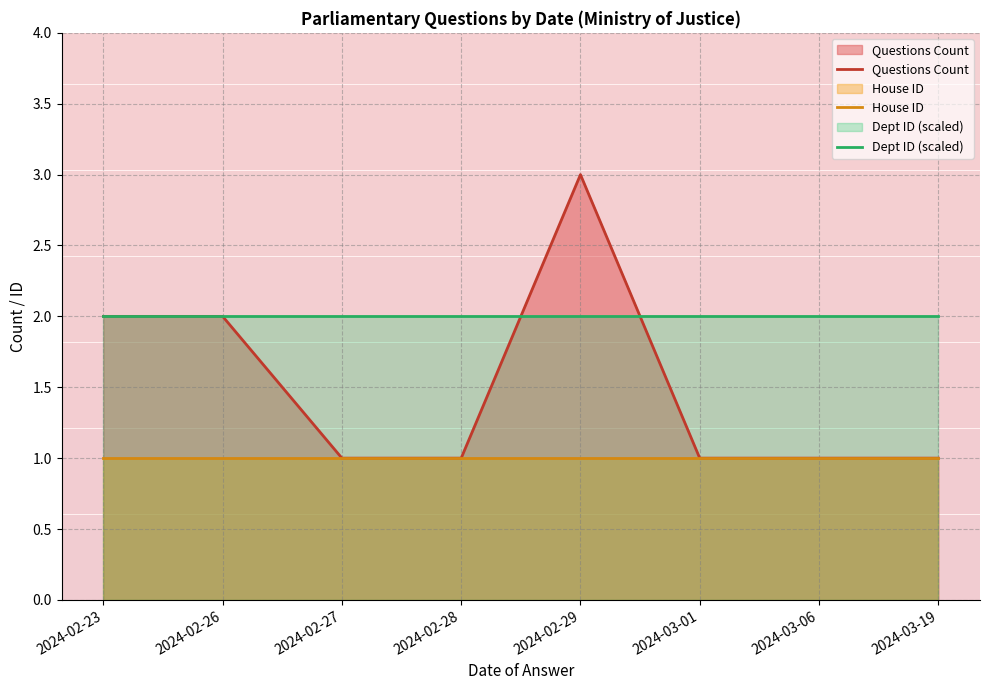

Is it true that Questions Count equals 1 at 2024-03-19?

True